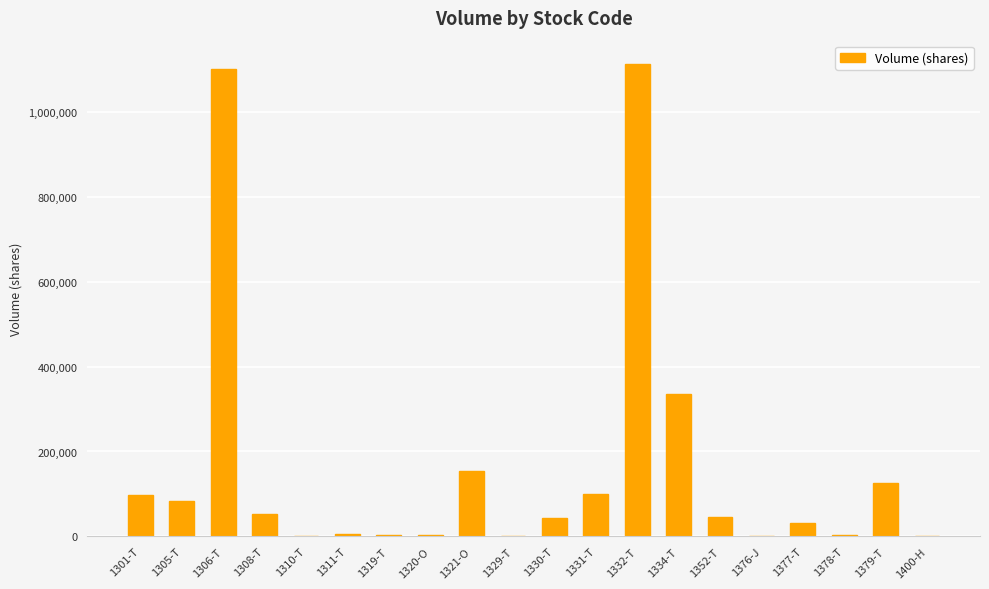

Approximately how many times larger is the value at 1379-T compared to 1377-T?

4.1